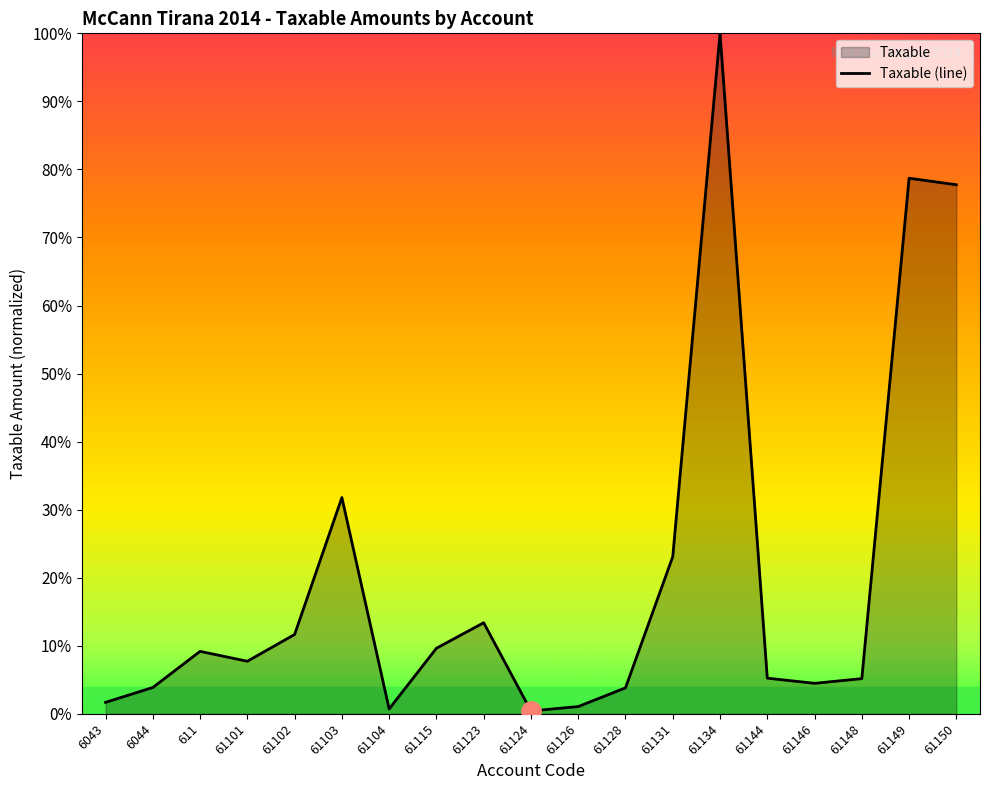

What is the label of the 14th point from the right?

61103